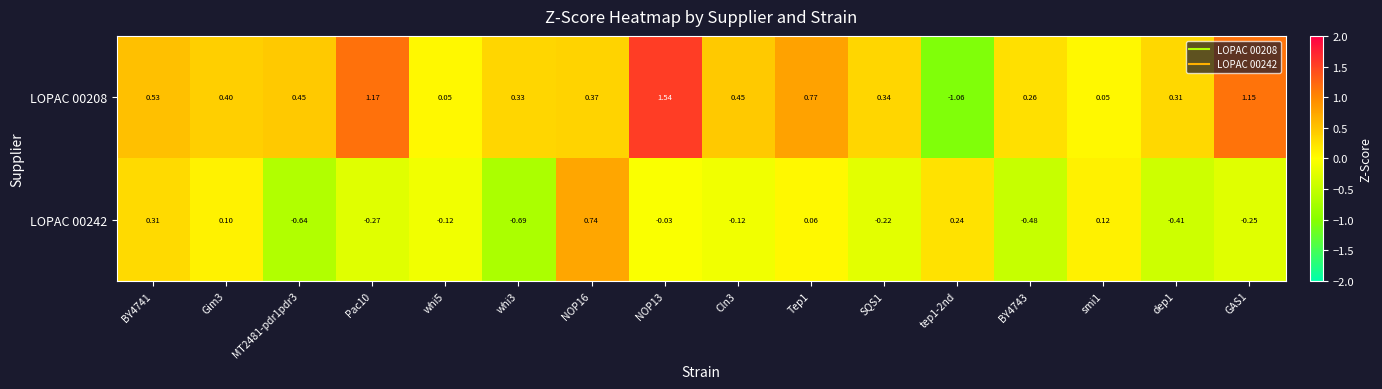

At which category is the sum across all series the highest?

NOP13